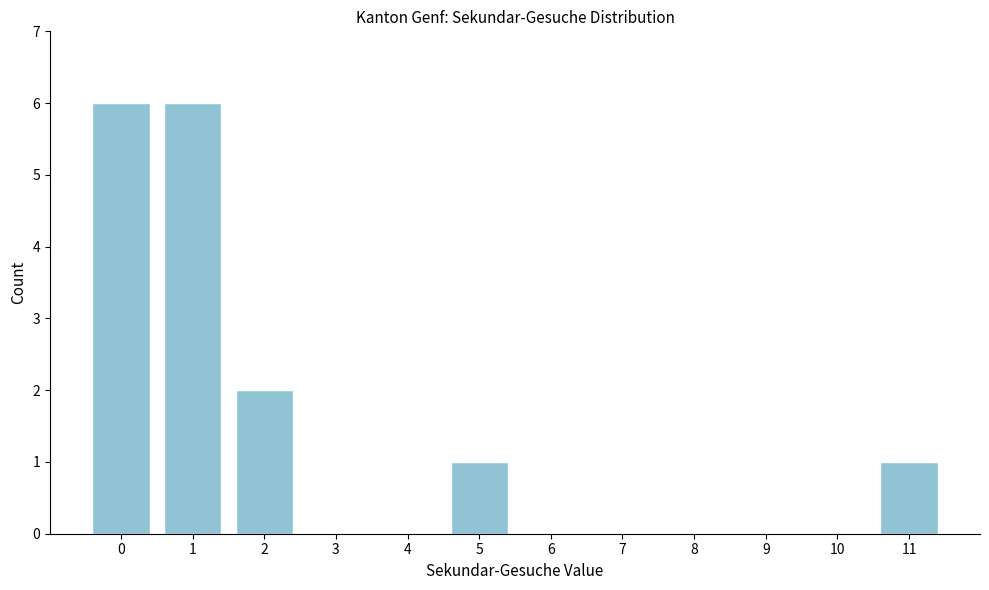

Reading left to right, extract all data points from this chart.

0=6	1=6	2=2	3=0	4=0	5=1	6=0	7=0	8=0	9=0	10=0	11=1